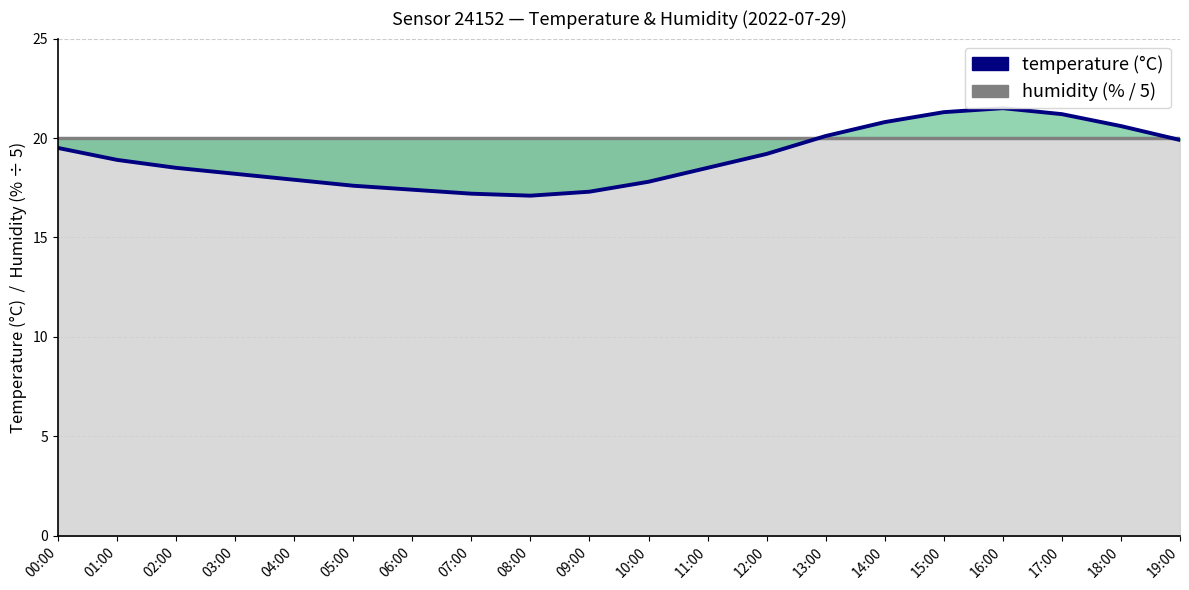

Is it true that the value at 15:00 is 21.3?

True